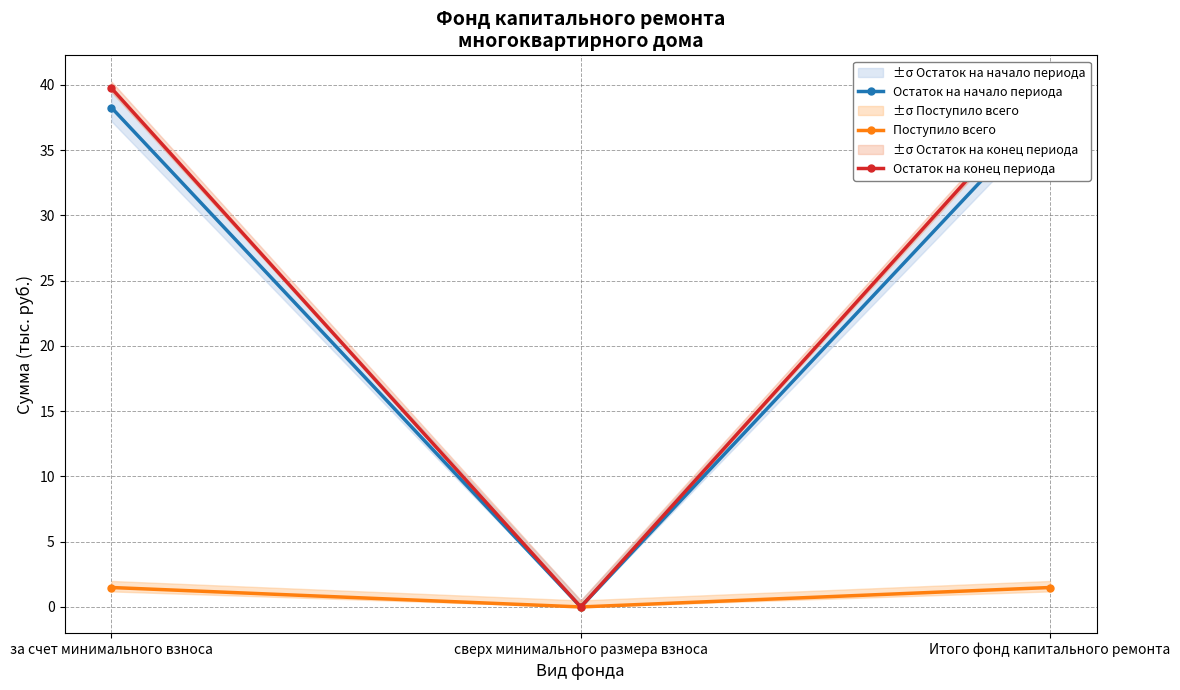

What value does the Остаток на конец периода series have at за счет минимального взноса?

39.7